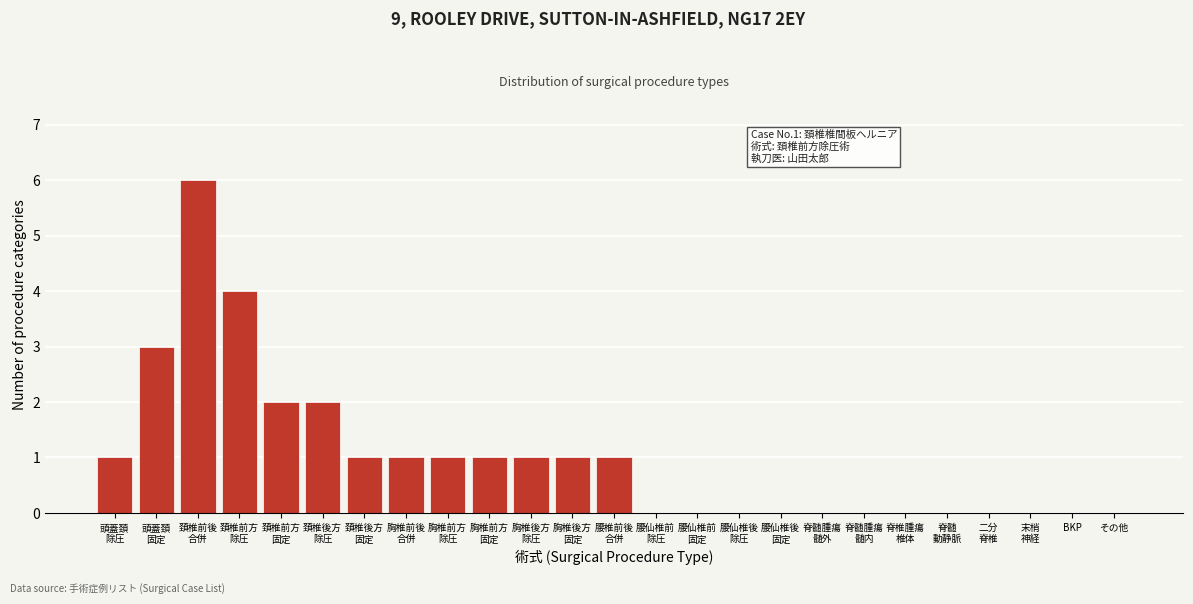

What is the maximum value shown in the chart?

6